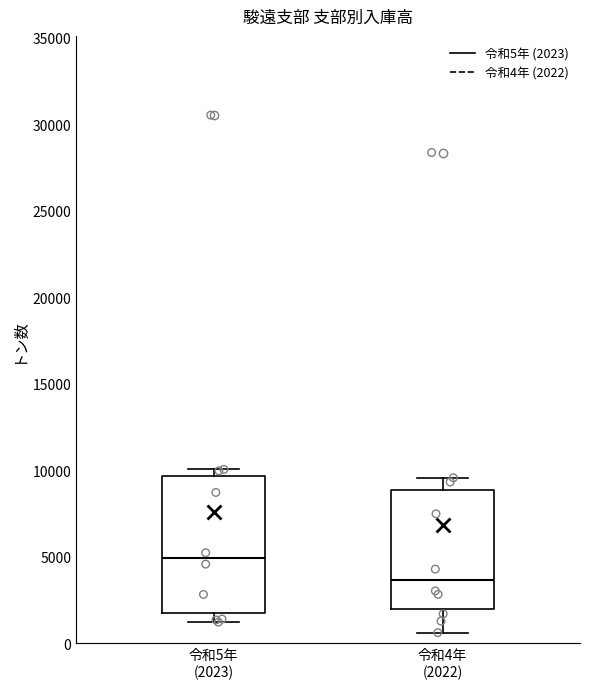

Reading left to right, read every box against the y-axis: the position of its median line, the range the box covers, and the ends of its whiskers. The values are not printed on the chart, so give them approximately, as read against the axis.

令和5年 (2023): median 5000, box 2000 to 9500, whiskers 1000 to 10000
令和4年 (2022): median 3500, box 2000 to 9000, whiskers 500 to 9500